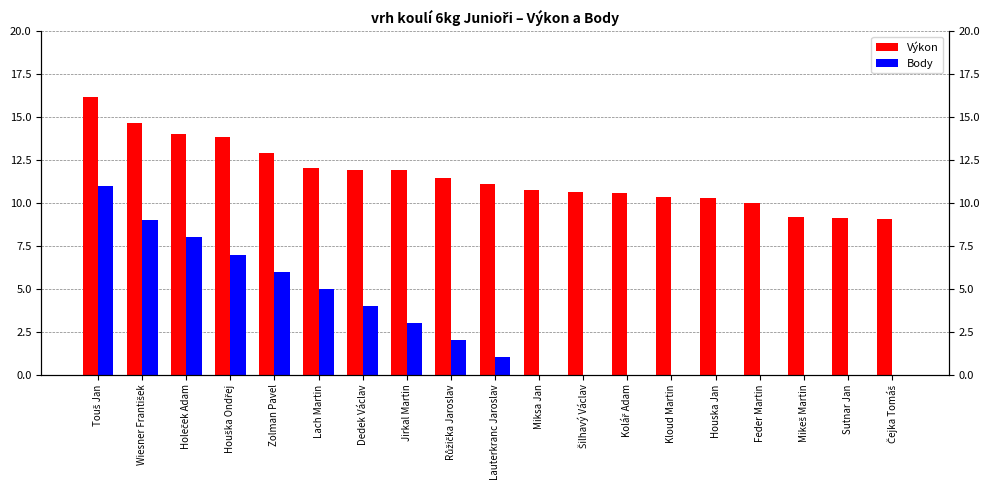

What position from the right is Feder Martin?

4